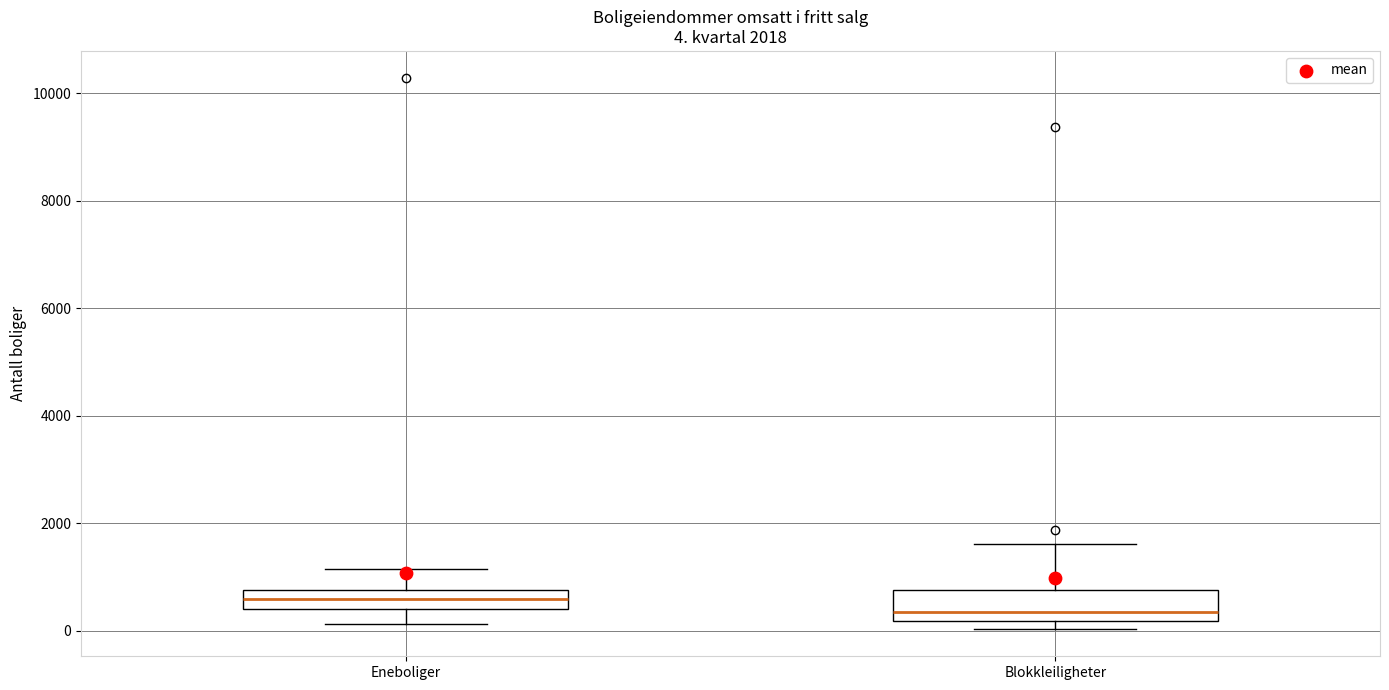

Which box's median line is the lowest?

Blokkleiligheter